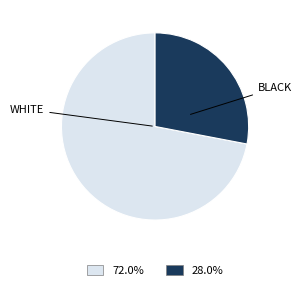

Which slice is the largest?

WHITE